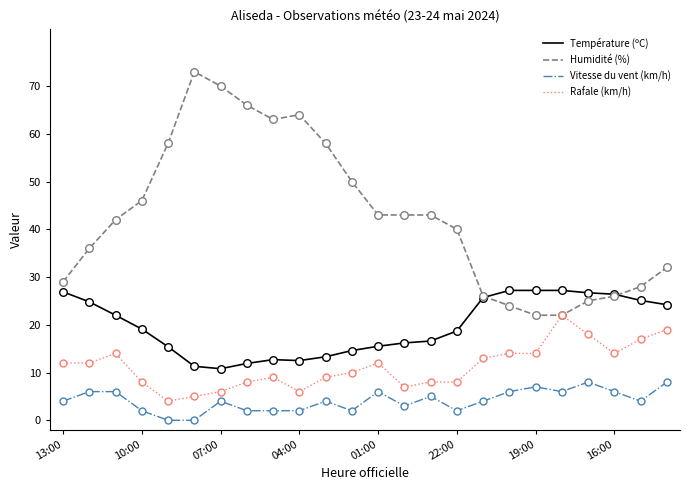

Which series has the largest range (max minus min)?

Humidité (%)